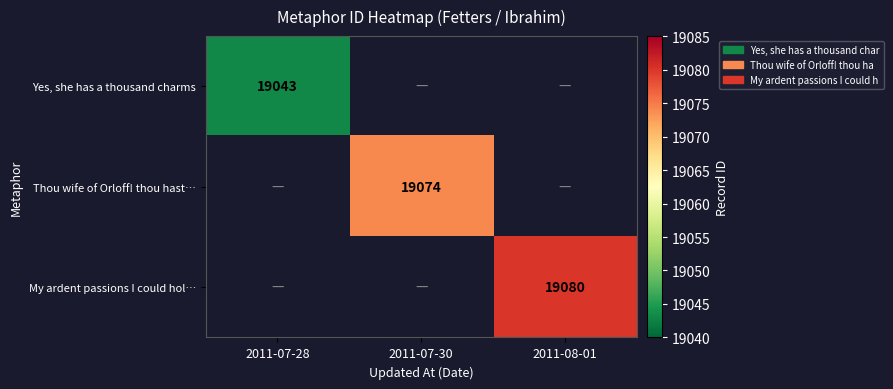

What is the greatest value displayed?

19080.0